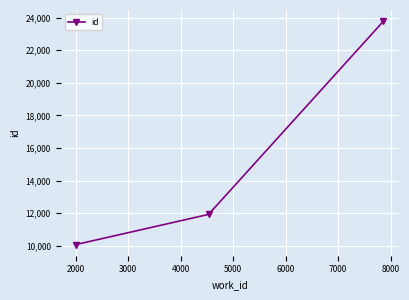

What is the average value?

15258